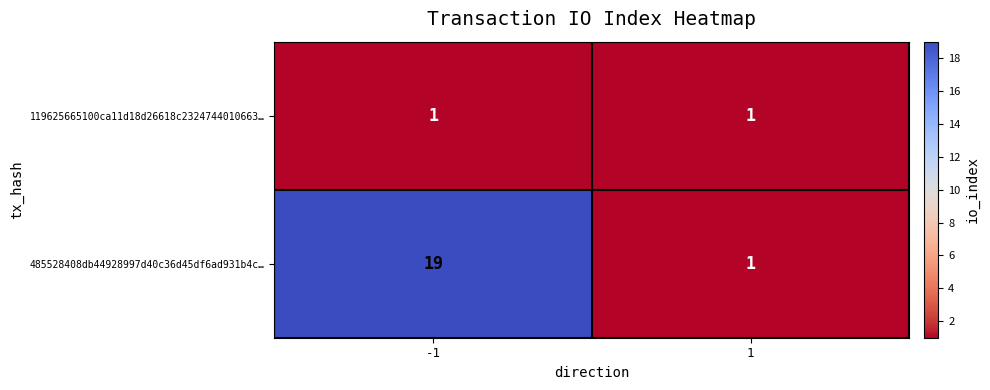

Reading left to right, extract all data points from this chart.

119625665100ca11d18d26618c2324744010663…: -1=1	1=1
485528408db44928997d40c36d45df6ad931b4c…: -1=19	1=1